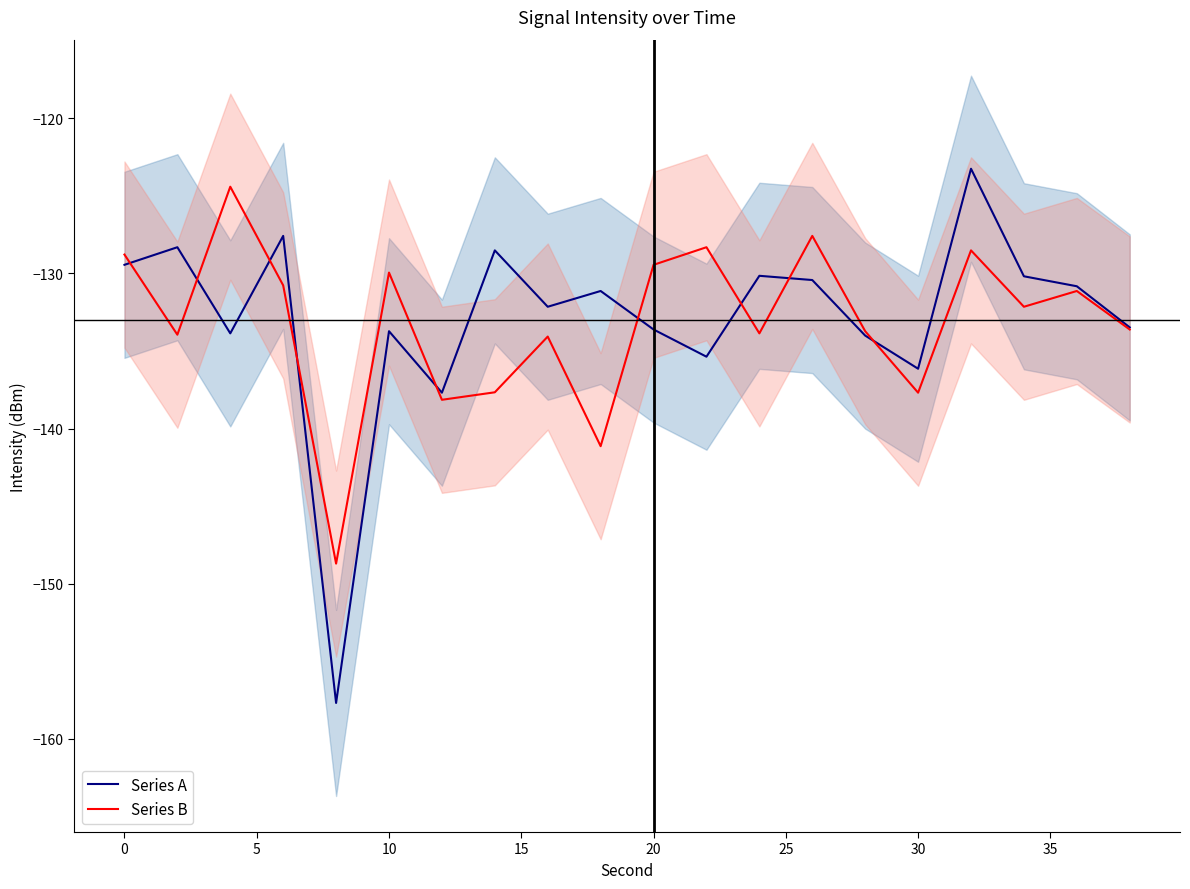

What is the minimum value for Series A?

-157.7